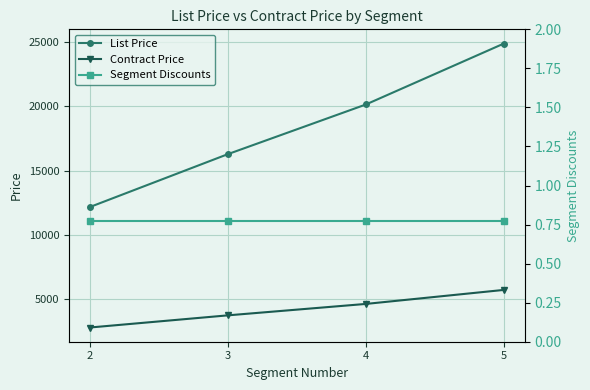

True or false: Contract Price has more than 0 interior local peaks.

False